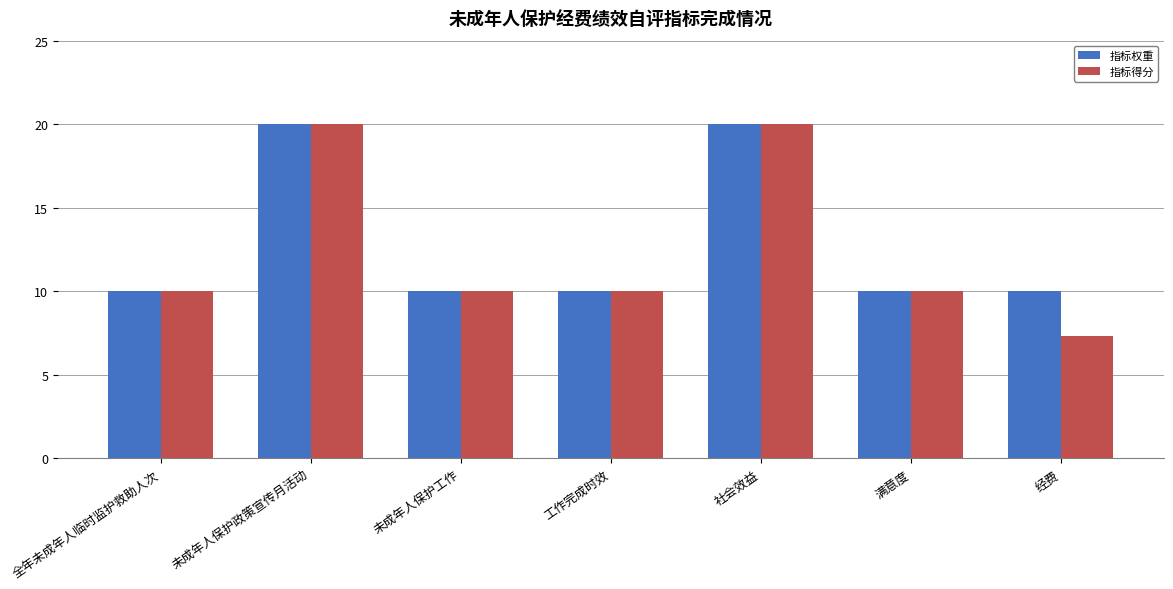

At 经费, list the series in order from largest to smallest.

指标权重, 指标得分